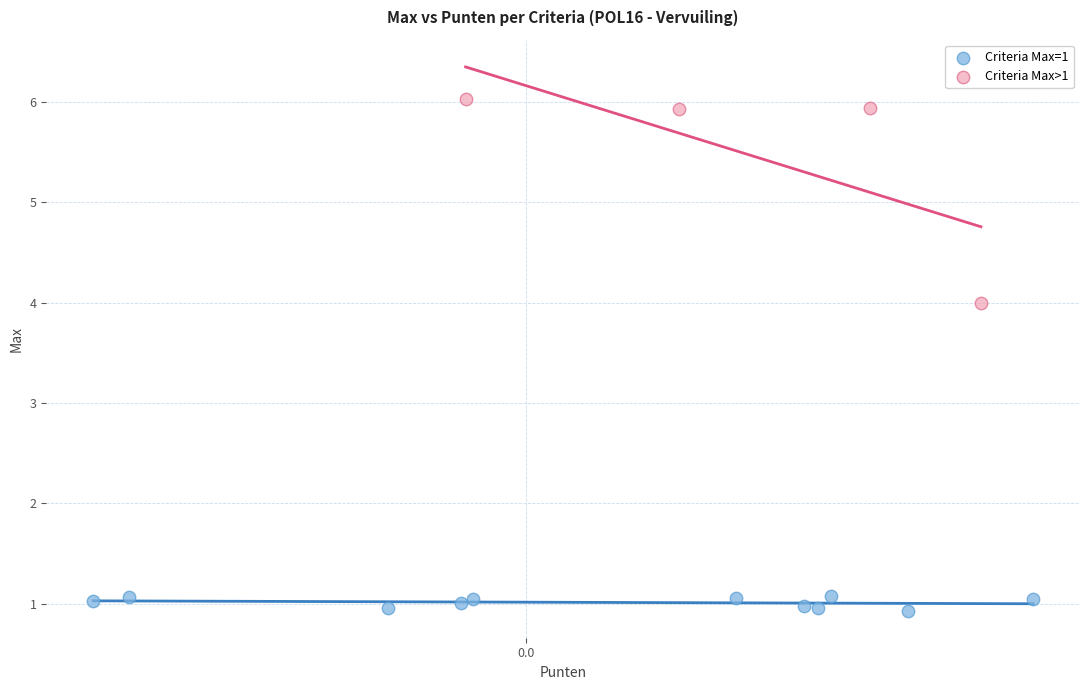

Which series has the largest Y range (max minus min)?

Criteria Max>1